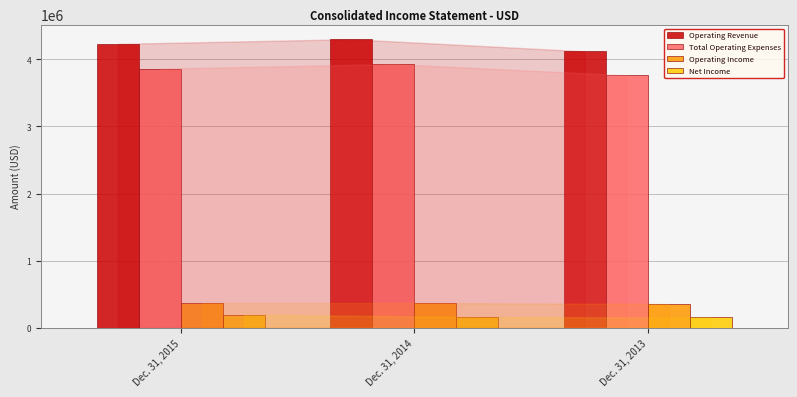

At which label does Operating Revenue reach its minimum?

Dec. 31, 2013